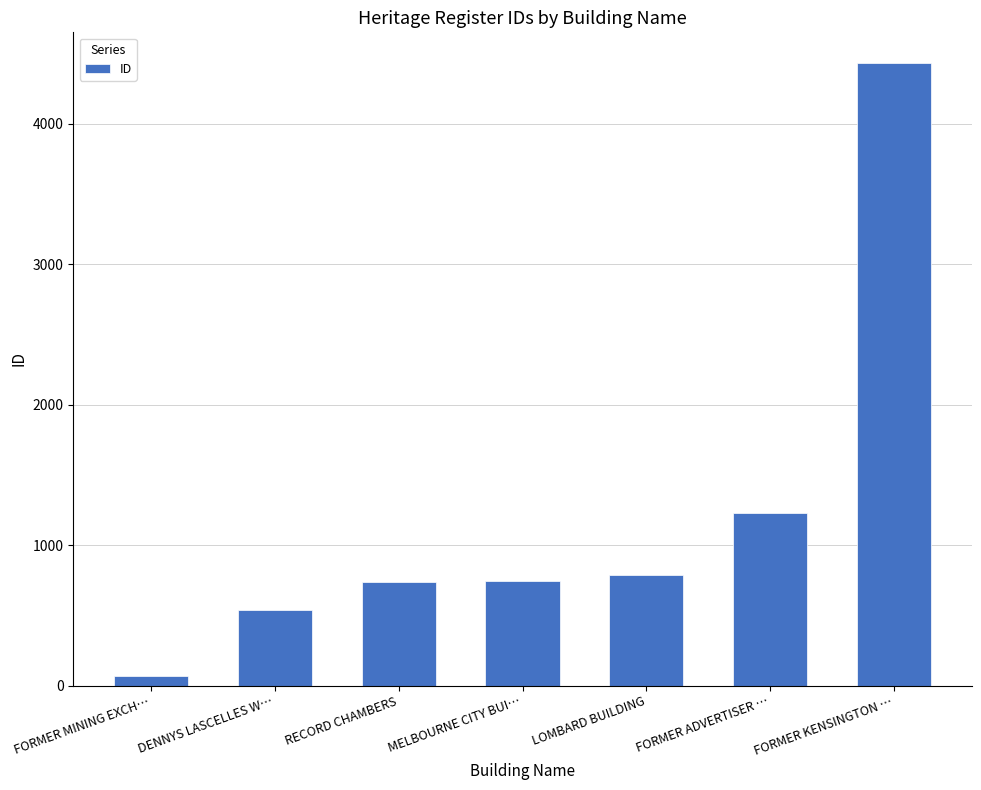

At which label is the value closest to 2250?

FORMER ADVERTISER …